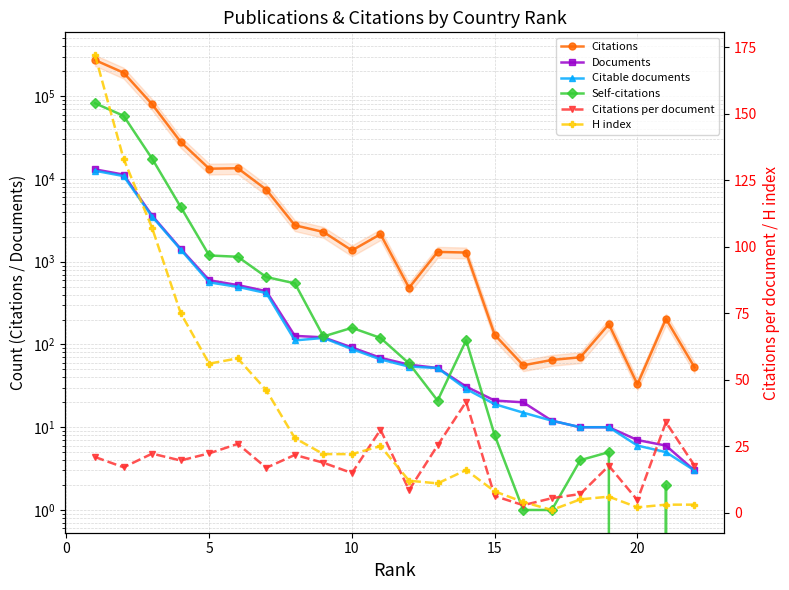

What is the value of the Documents point at the 8th from the left?

127.0